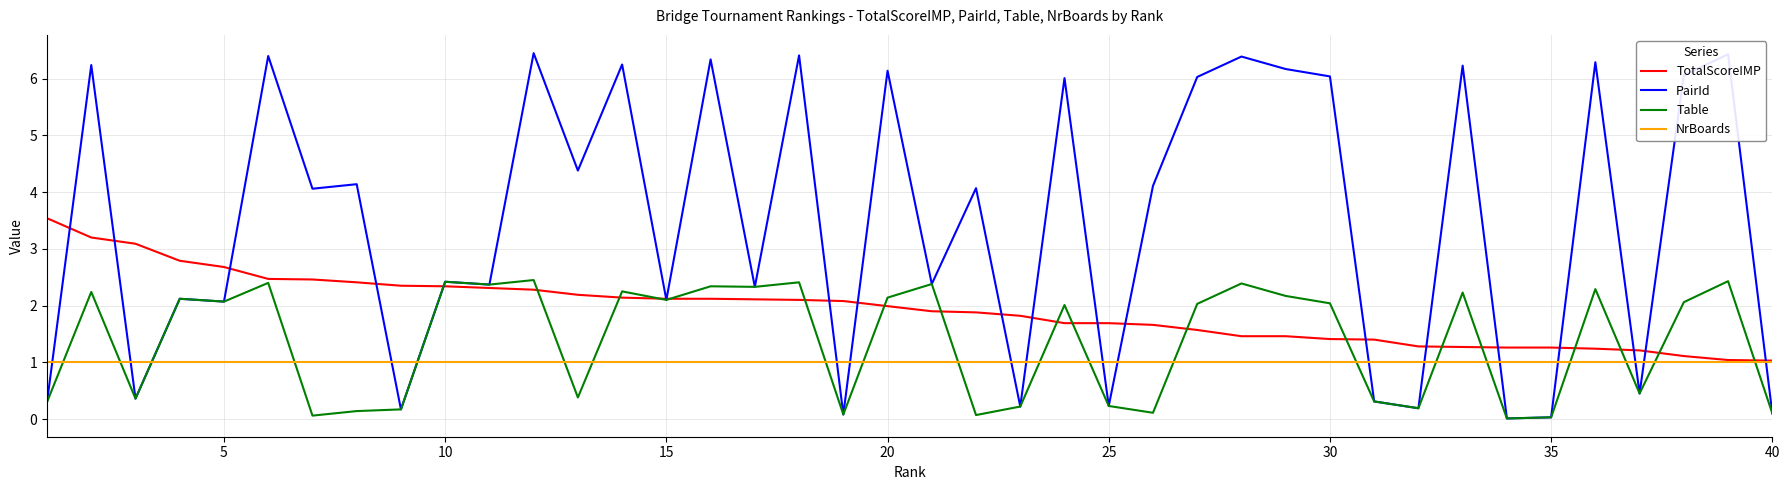

Which series has the largest range (max minus min)?

PairId